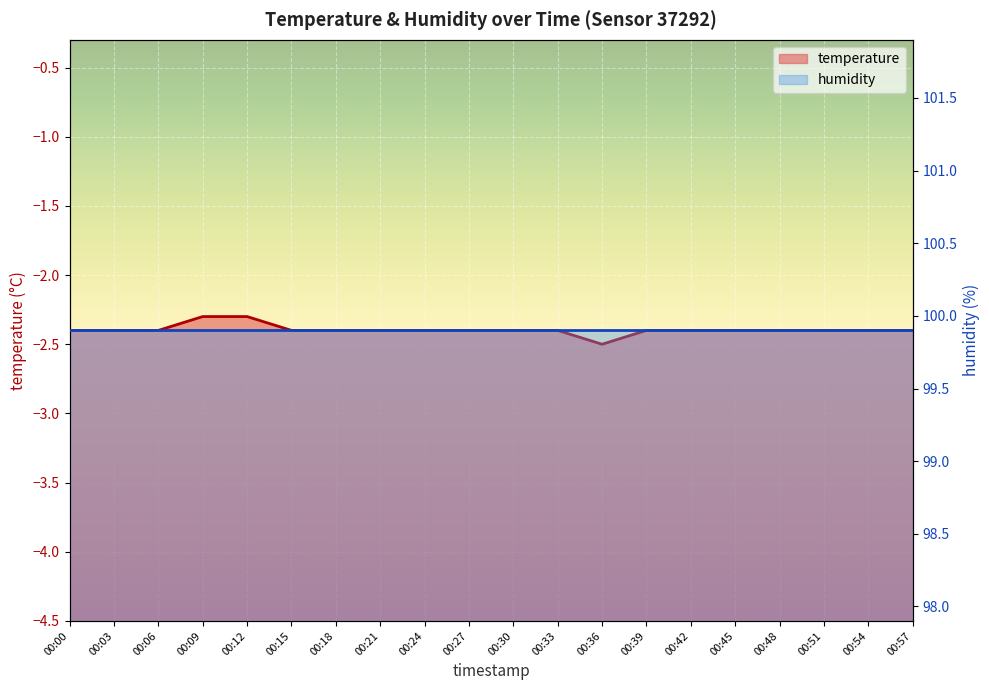

Which category has the lowest value across all series?

00:36